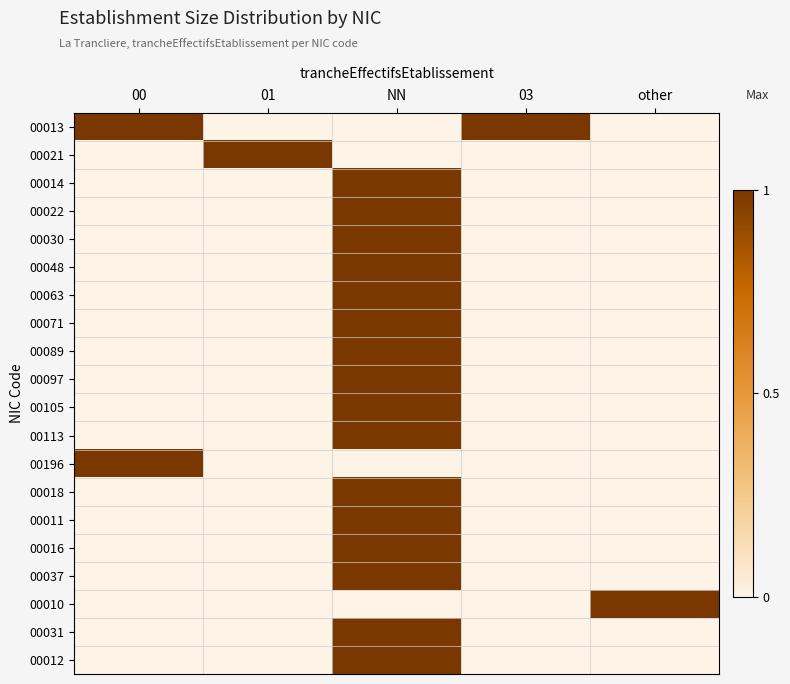

Reading left to right, list all the values displayed in this chart.

00013: 00=1	01=0	NN=0	03=1	other=0
00021: 00=0	01=1	NN=0	03=0	other=0
00014: 00=0	01=0	NN=1	03=0	other=0
00022: 00=0	01=0	NN=1	03=0	other=0
00030: 00=0	01=0	NN=1	03=0	other=0
00048: 00=0	01=0	NN=1	03=0	other=0
00063: 00=0	01=0	NN=1	03=0	other=0
00071: 00=0	01=0	NN=1	03=0	other=0
00089: 00=0	01=0	NN=1	03=0	other=0
00097: 00=0	01=0	NN=1	03=0	other=0
00105: 00=0	01=0	NN=1	03=0	other=0
00113: 00=0	01=0	NN=1	03=0	other=0
00196: 00=1	01=0	NN=0	03=0	other=0
00018: 00=0	01=0	NN=1	03=0	other=0
00011: 00=0	01=0	NN=1	03=0	other=0
00016: 00=0	01=0	NN=1	03=0	other=0
00037: 00=0	01=0	NN=1	03=0	other=0
00010: 00=0	01=0	NN=0	03=0	other=1
00031: 00=0	01=0	NN=1	03=0	other=0
00012: 00=0	01=0	NN=1	03=0	other=0